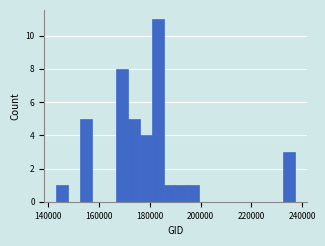

Around what value on the x-axis is the tallest bar? Give the approximate position of its centre, as read against the axis.

184000